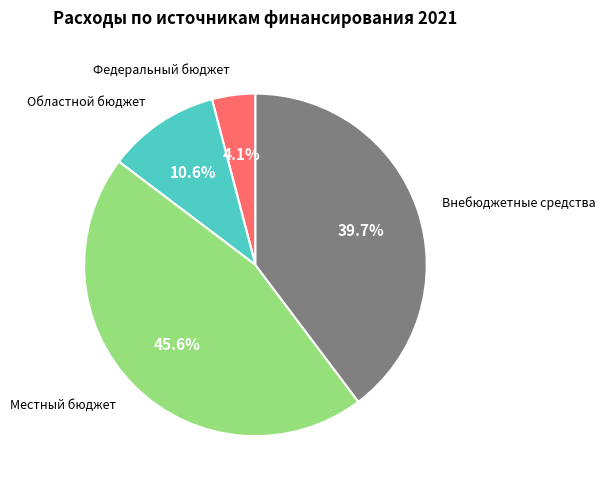

Is there any slice that represents more than half of the pie?

No